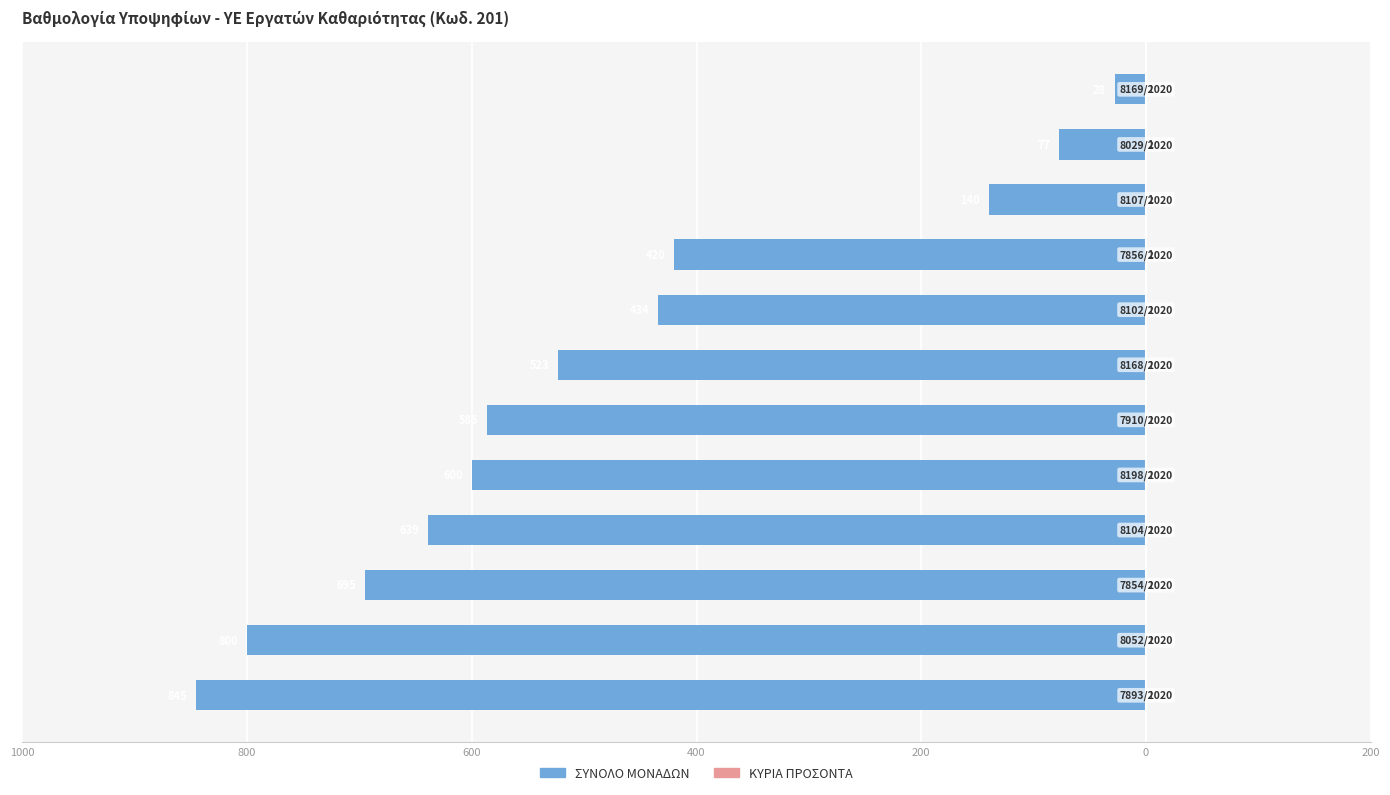

Is it true that ΚΥΡΙΑ ΠΡΟΣΟΝΤΑ equals 1.0 at 10?

False